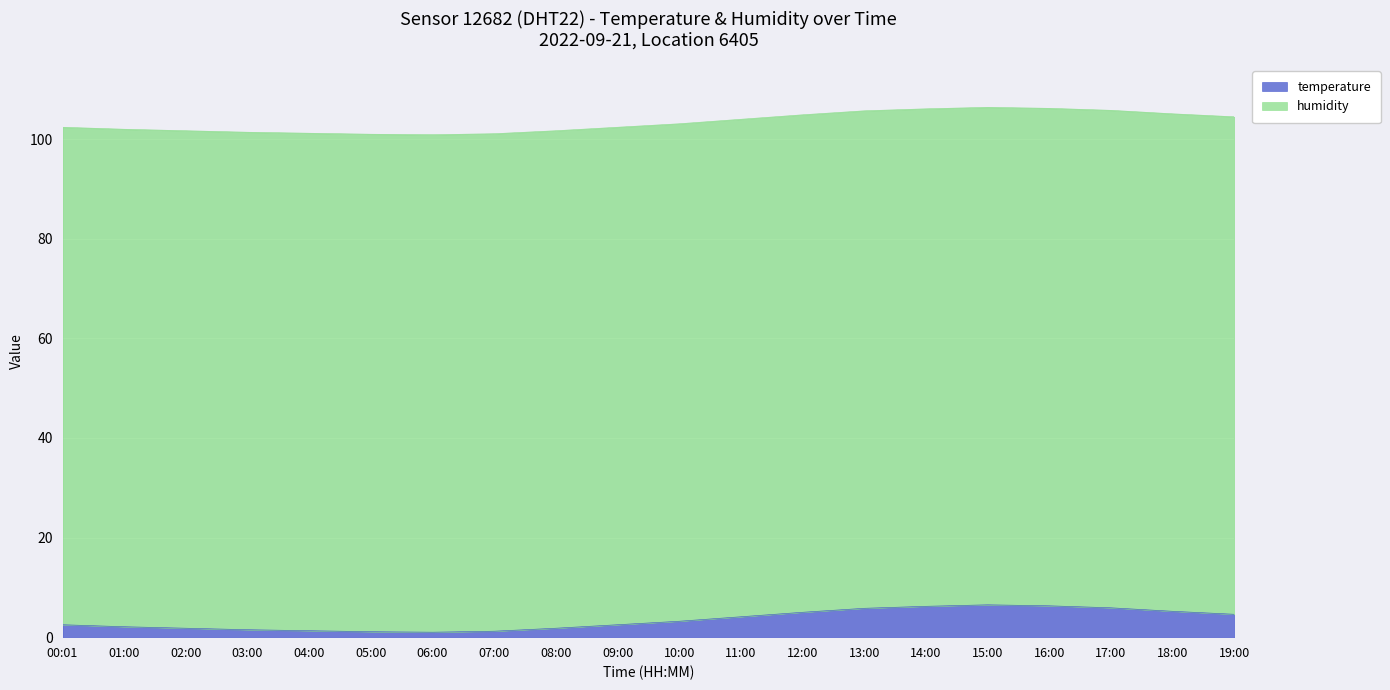

How many data points does each series have?

20